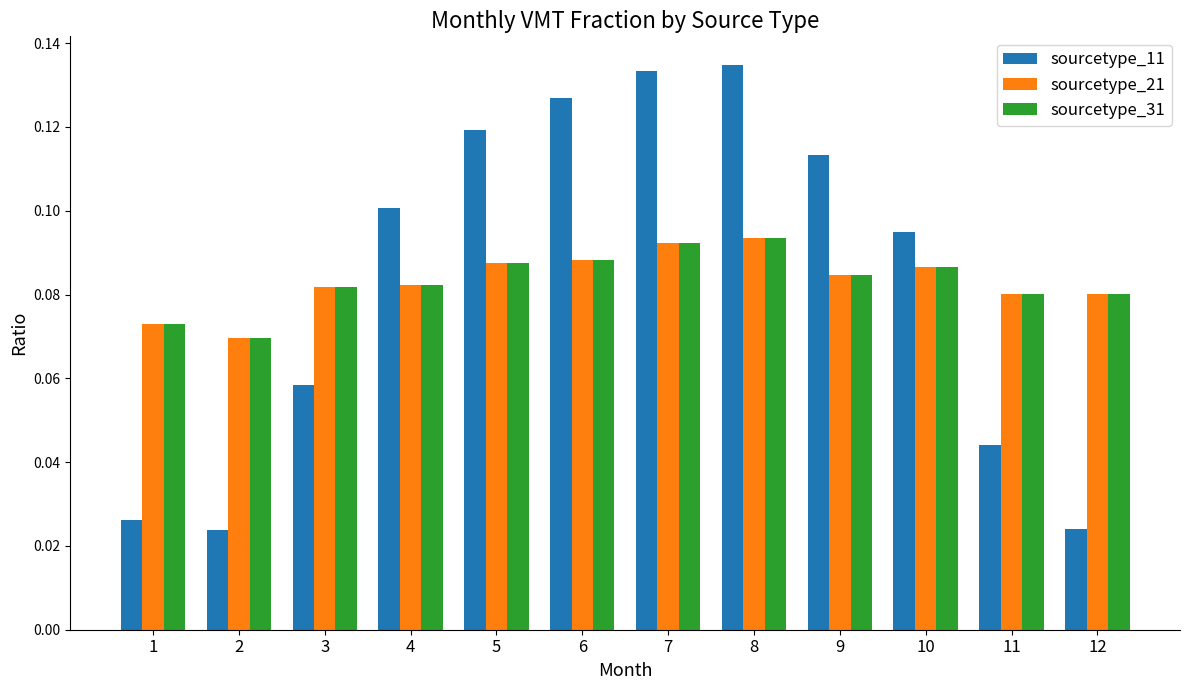

Which series has the widest spread of values?

sourcetype_11